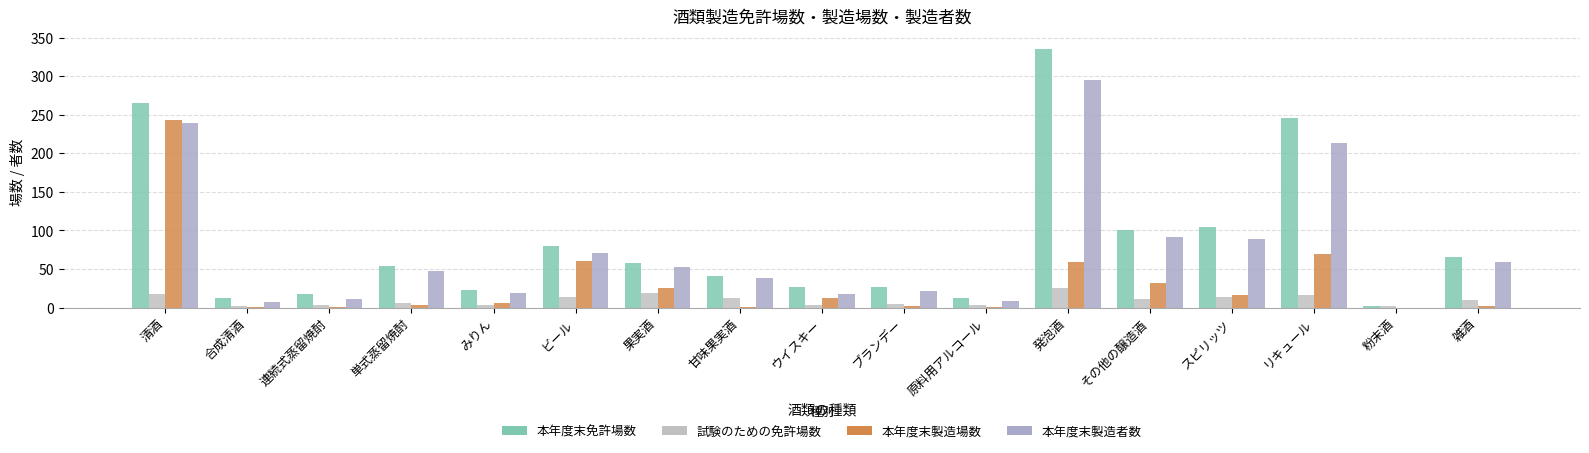

What is the sum of all 本年度末製造場数 values?

534